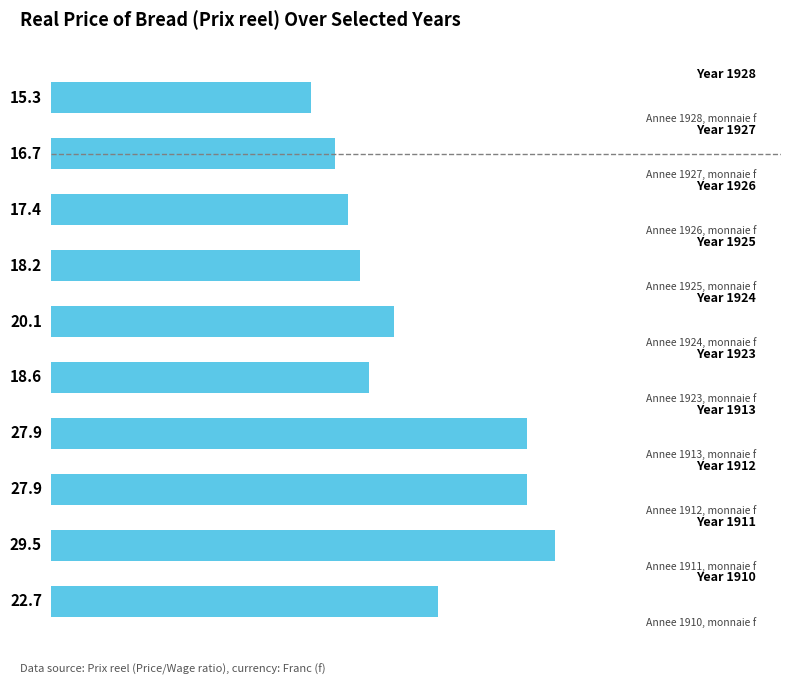

What is the average value?

21.4